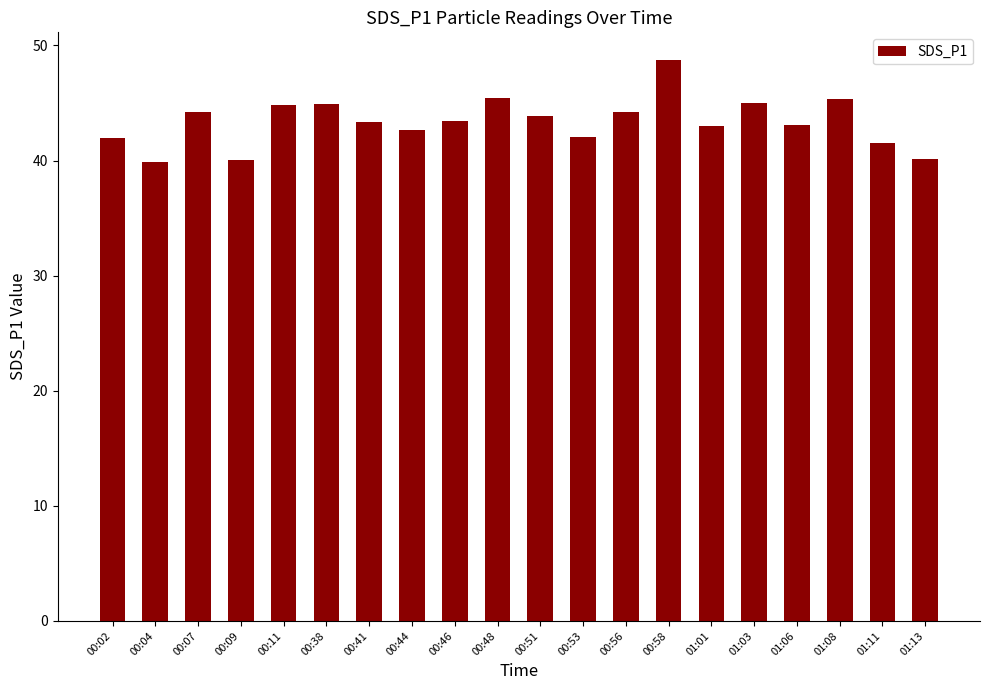

Are the bars horizontal?

No